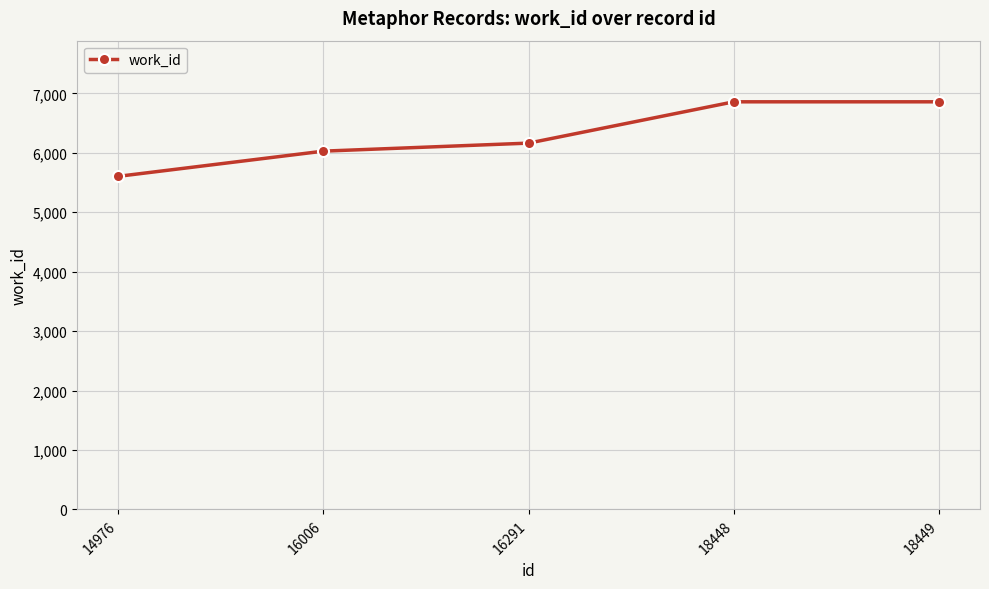

Read the value at 16006, to the nearest 100.

6000